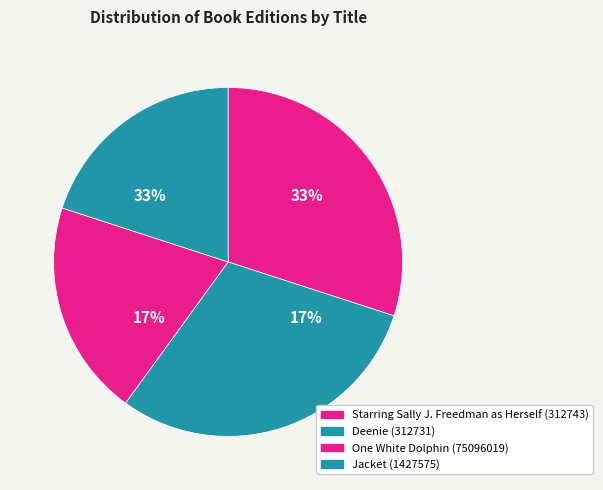

Approximately how many times larger is the value at Deenie compared to One White Dolphin?

1.5